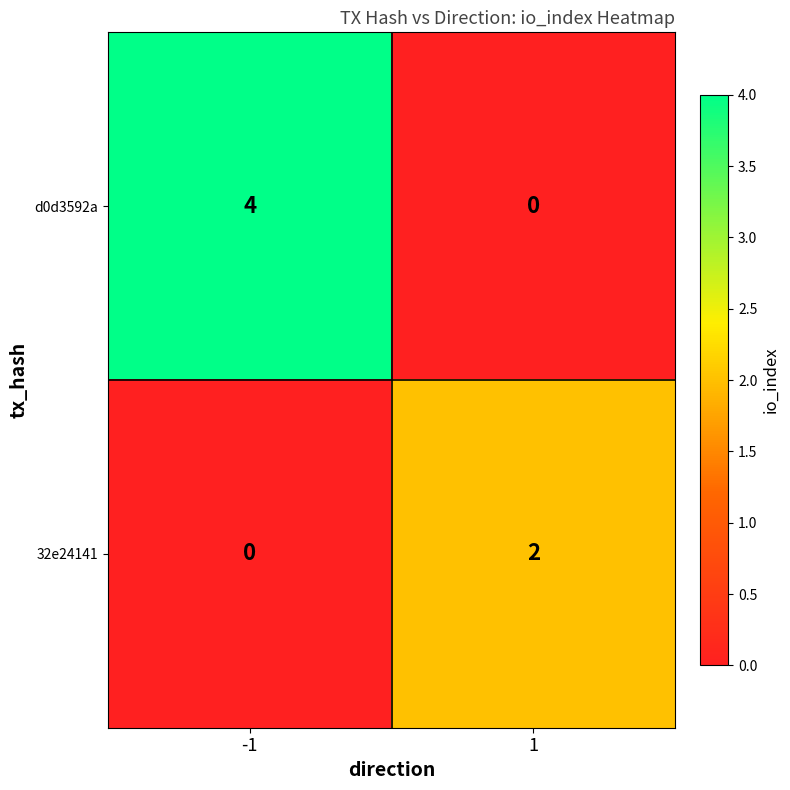

Reading left to right, what are all the values shown in this chart?

d0d3592a: -1=4	1=0
32e24141: -1=0	1=2